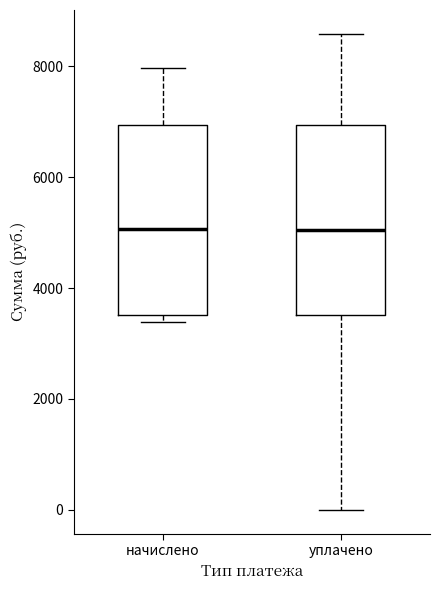

Reading left to right, read every box against the y-axis: the position of its median line, the range the box covers, and the ends of its whiskers. The values are not printed on the chart, so give them approximately, as read against the axis.

начислено: median 5000, box 3600 to 7000, whiskers 3400 to 8000
уплачено: median 5000, box 3600 to 7000, whiskers 0 to 8600